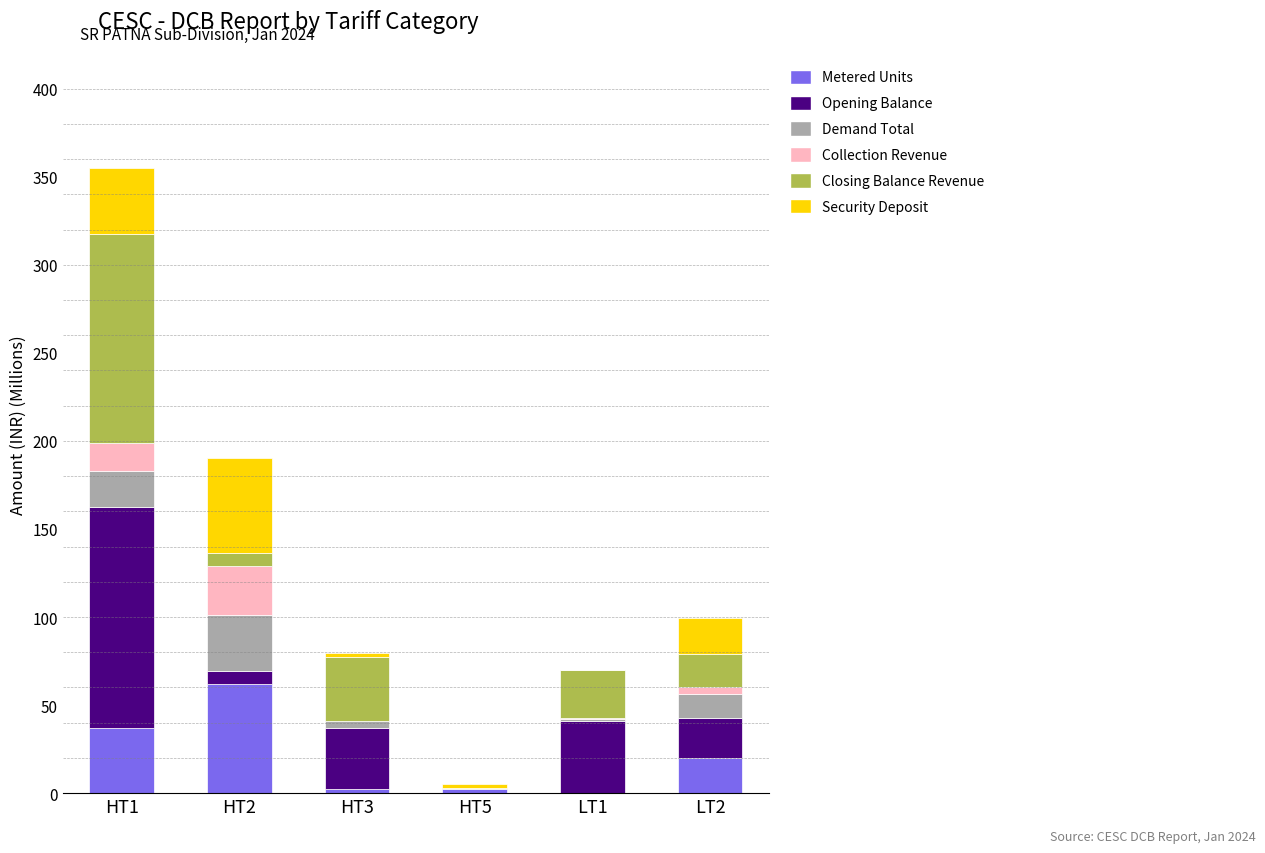

What is the total value across all series at HT1?

354.8